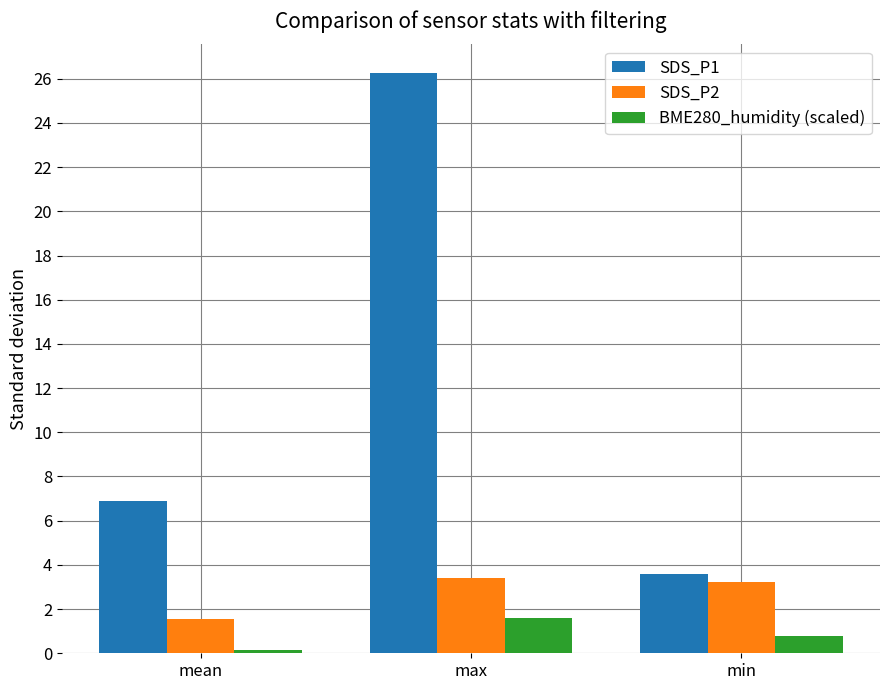

What is the sum of the BME280_humidity (scaled) values at max and mean?

1.7